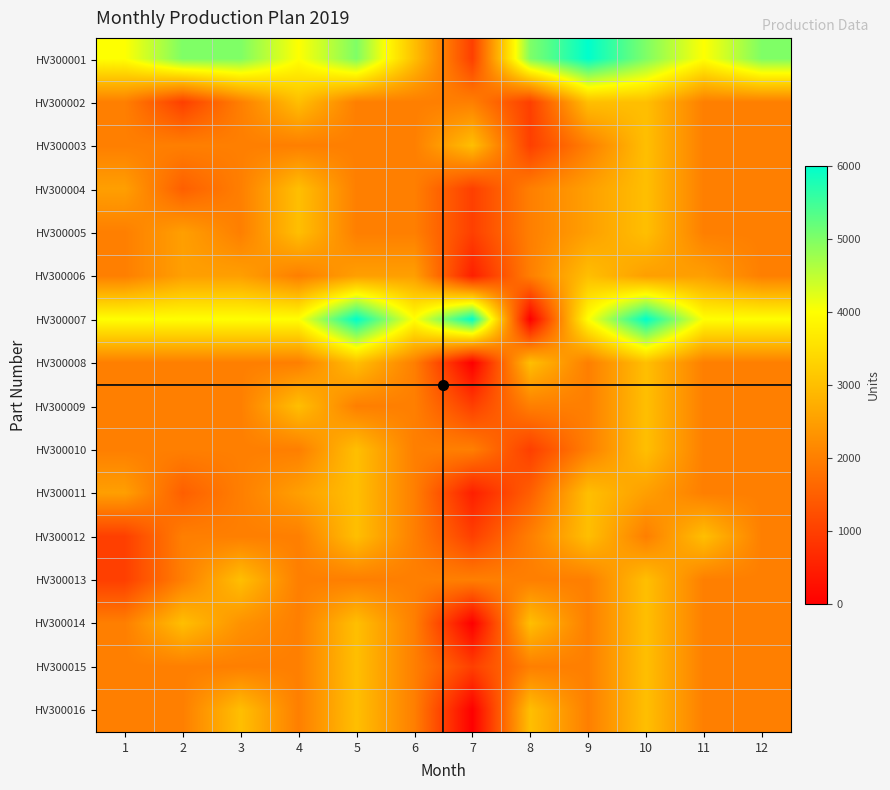

At how many categories does at least one series exceed 1647?

12